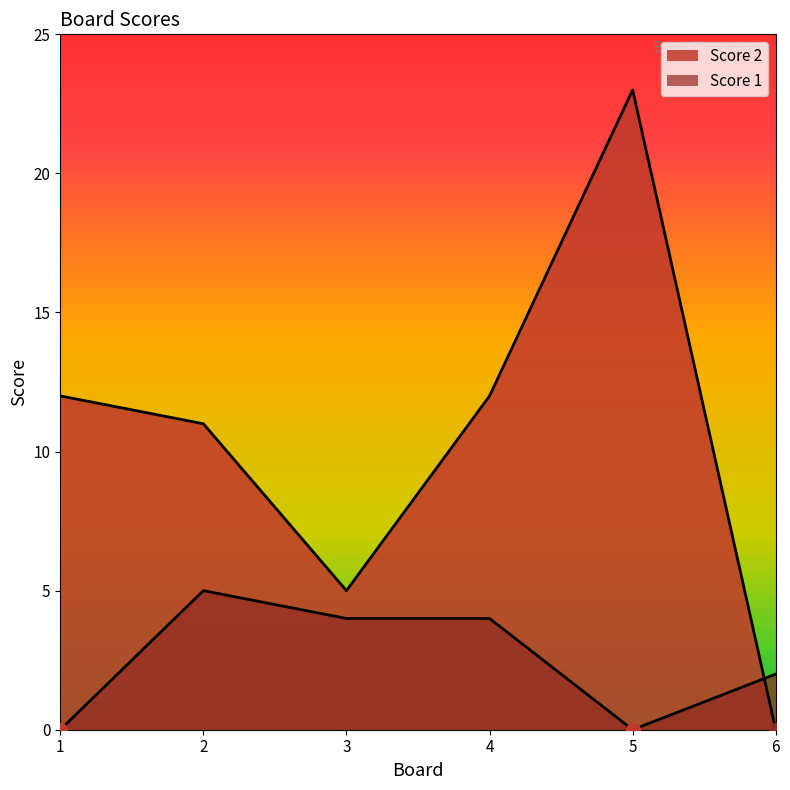

How many Score 1 values are between 0 and 4?

5